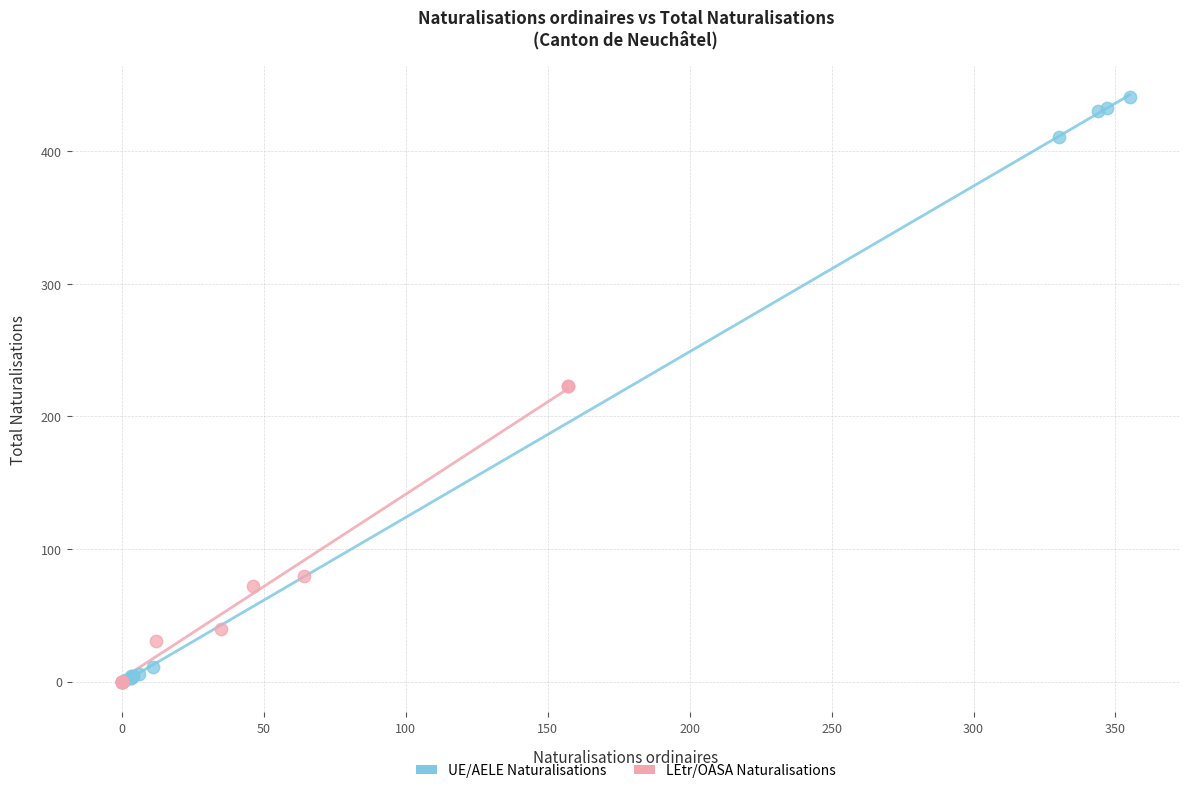

Which series reaches the maximum Y coordinate?

UE/AELE Naturalisations